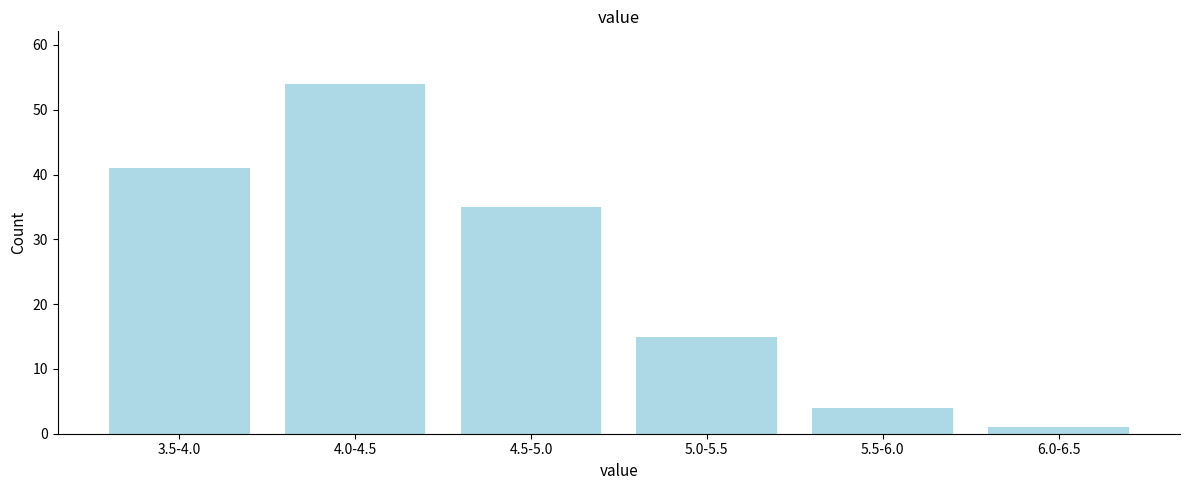

Reading left to right, what are all the values shown in this chart?

41	54	35	15	4	1